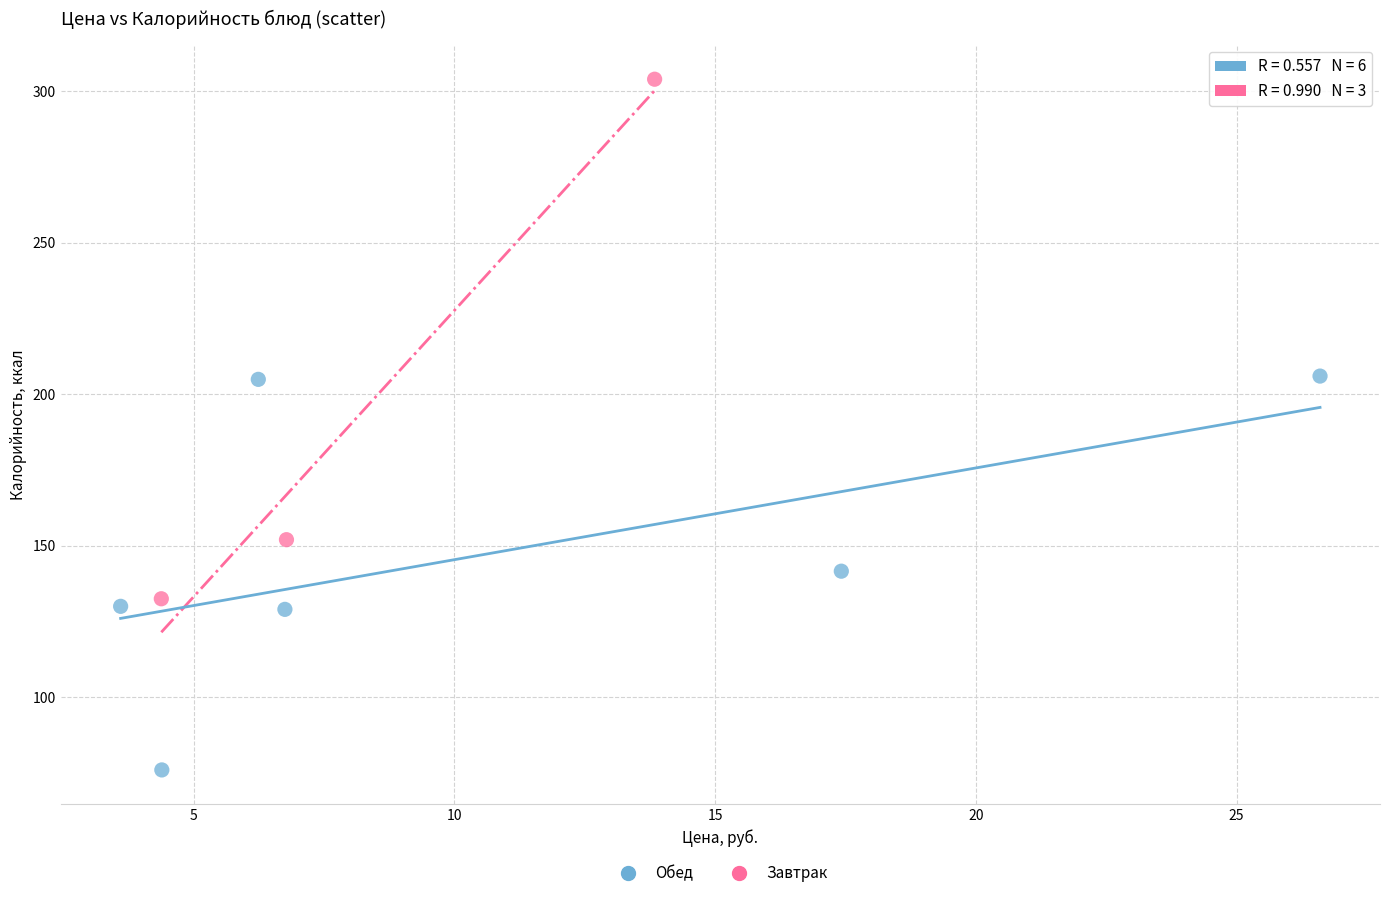

Which series reaches the minimum Y coordinate?

Обед